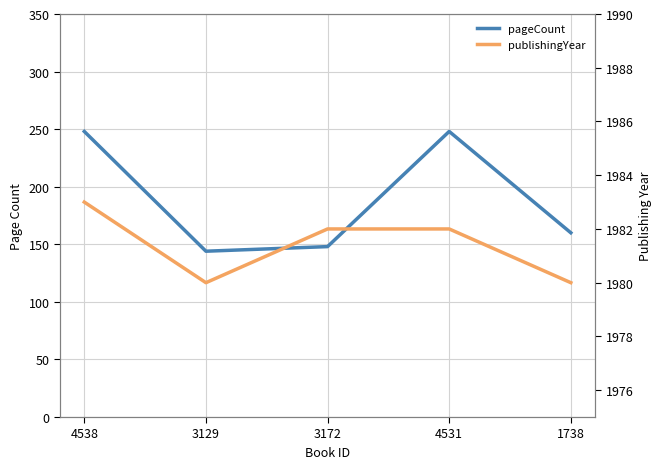

In publishingYear, how many points are lower than both neighbors (excluding endpoints)?

1